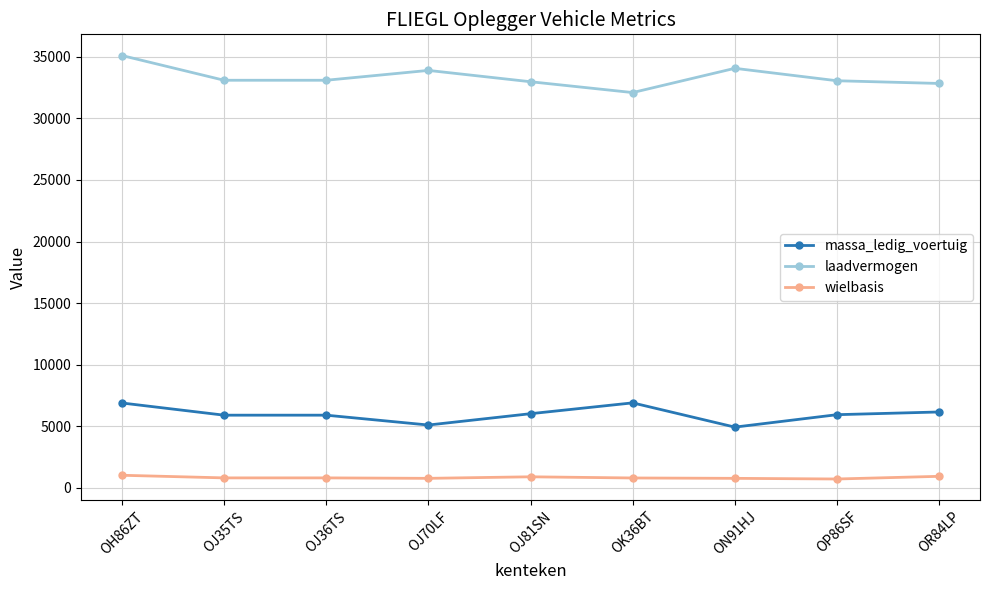

True or false: laadvermogen has more than 1 interior local peaks.

True